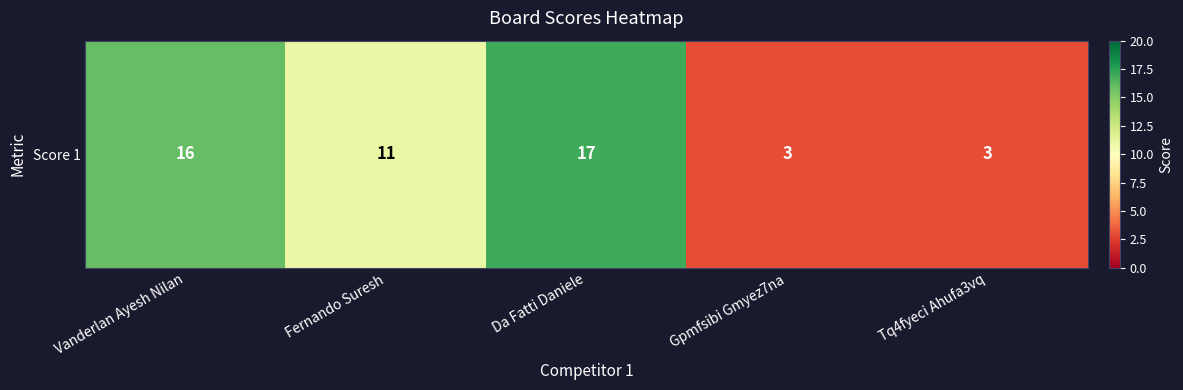

What is the change in value from Da Fatti Daniele to Tq4fyeci Ahufa3vq?

-14